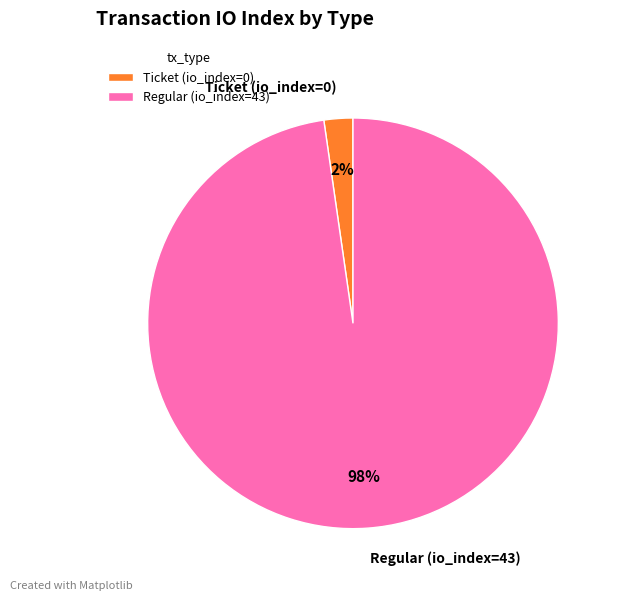

How many slices are in this pie chart?

2